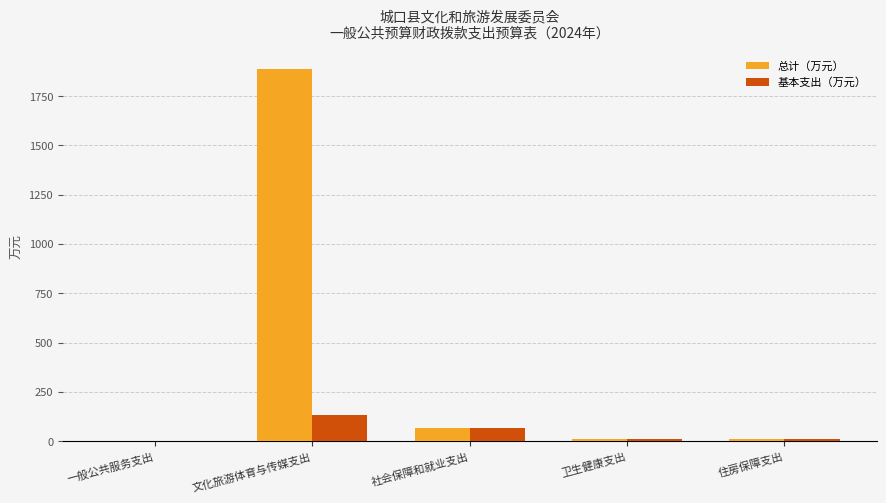

What is the sum of all 基本支出（万元） values?

227.3